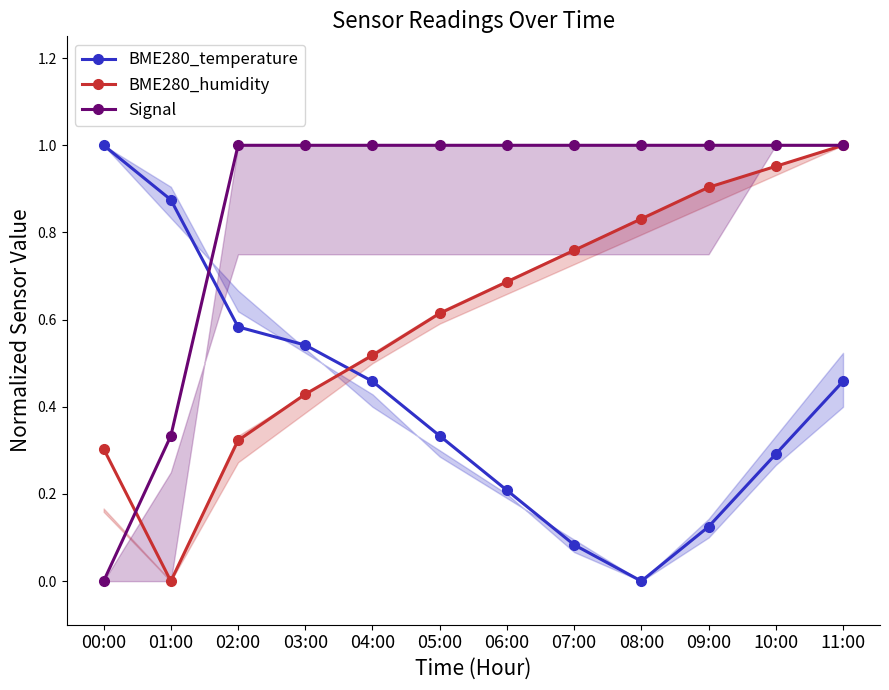

Which series has the largest total across all categories?

Signal